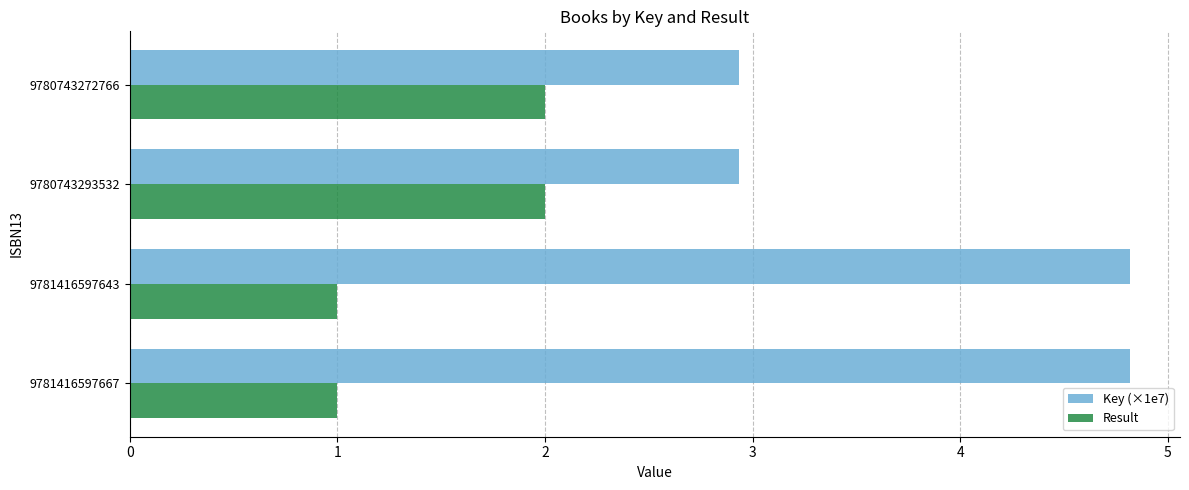

True or false: Key (×1e7) has a value of 4.8 at 9781416597667.

True